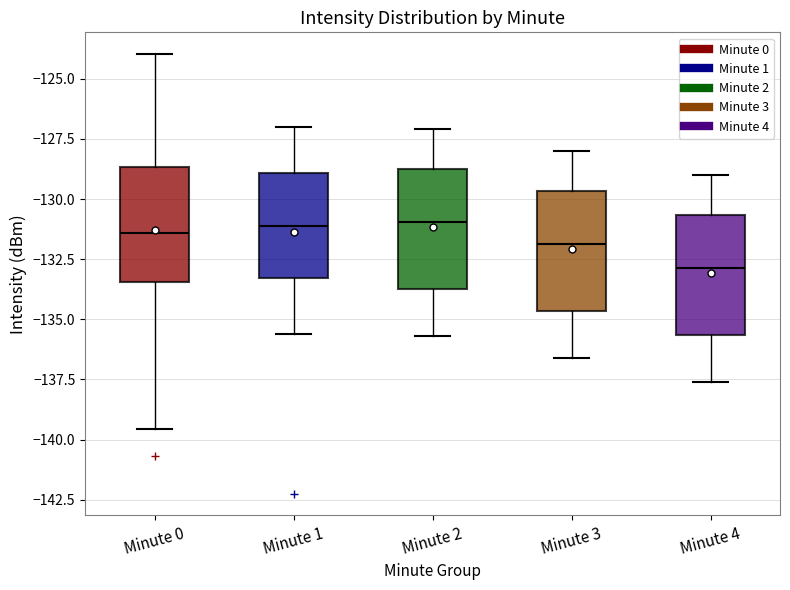

Reading left to right, transcribe this box plot: for each box, give where its median line is, the range the box spans, and where its two whiskers end, as read against the y-axis. The values are not printed on the chart, so give them approximately, as read against the axis.

Minute 0: median -131.5, box -133.5 to -128.5, whiskers -139.5 to -124.0
Minute 1: median -131.0, box -133.5 to -129.0, whiskers -135.5 to -127.0
Minute 2: median -131.0, box -133.5 to -128.5, whiskers -135.5 to -127.0
Minute 3: median -132.0, box -134.5 to -129.5, whiskers -136.5 to -128.0
Minute 4: median -133.0, box -135.5 to -130.5, whiskers -137.5 to -129.0